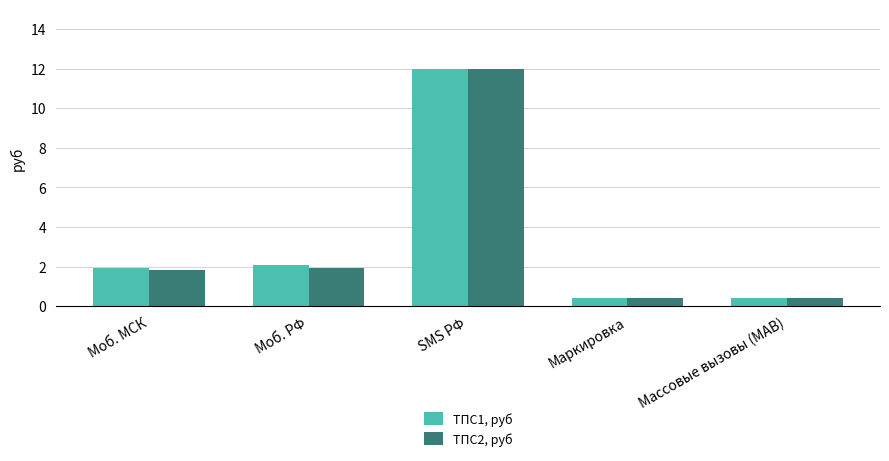

What is the label of the 5th bar from the left?

Массовые вызовы (МАВ)